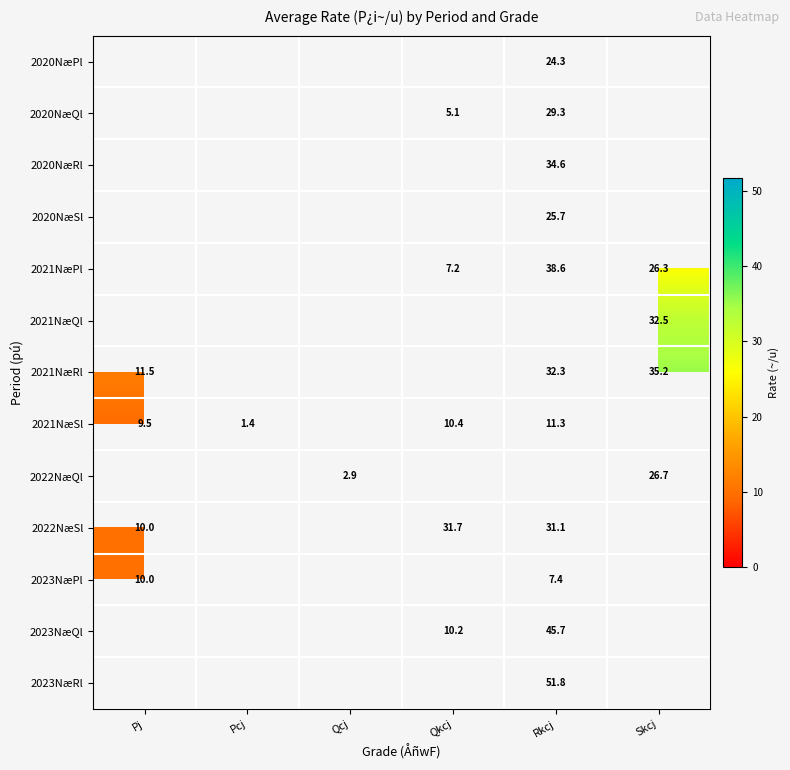

Between Pcj and Rkcj, which is larger?

Rkcj